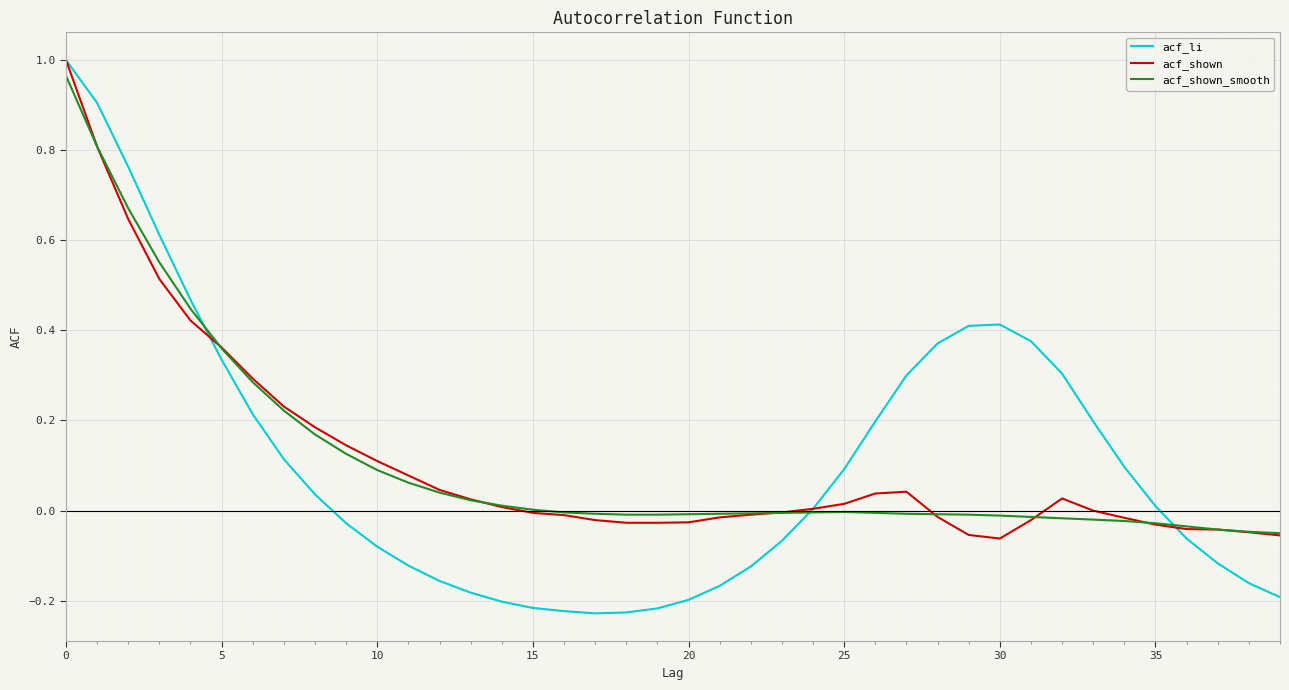

Which series has the largest range (max minus min)?

acf_li